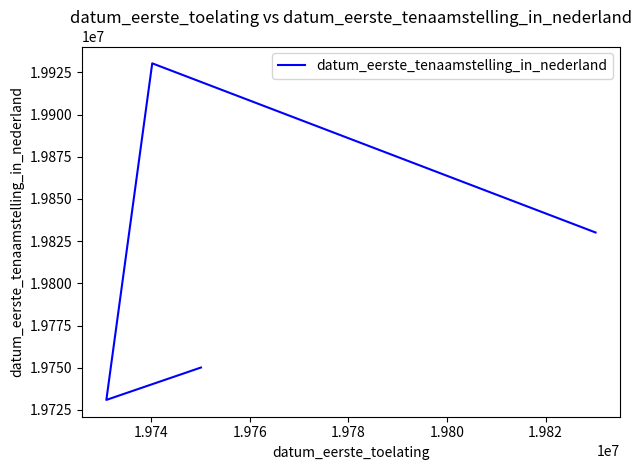

What is the greatest value displayed?

19930323